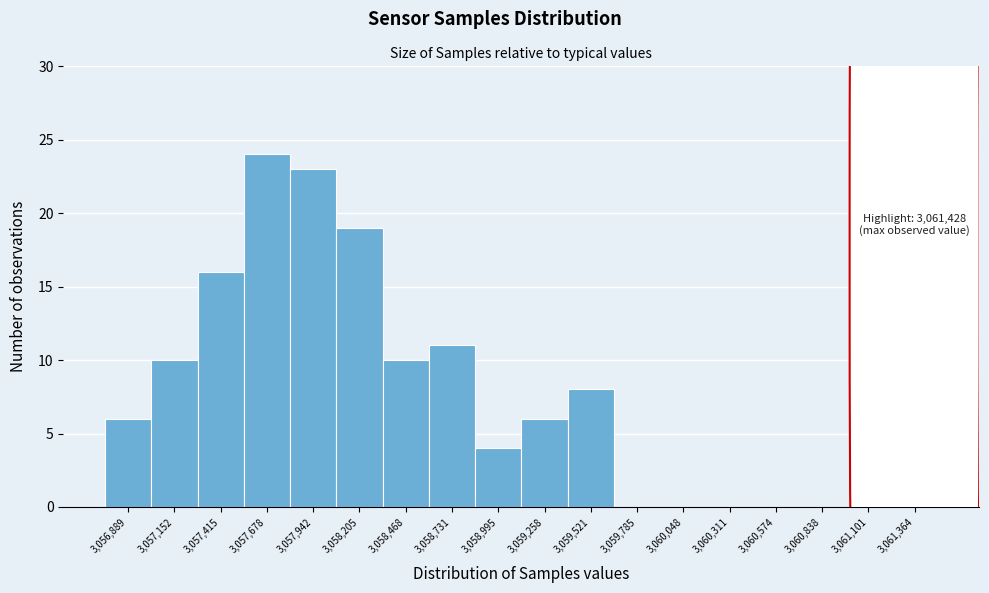

Reading left to right, extract all data points from this chart.

3,056,889=6	3,057,152=10	3,057,415=16	3,057,678=24	3,057,942=23	3,058,205=19	3,058,468=10	3,058,731=11	3,058,995=4	3,059,258=6	3,059,521=8	3,059,785=0	3,060,048=0	3,060,311=0	3,060,574=0	3,060,838=0	3,061,101=0	3,061,364=3